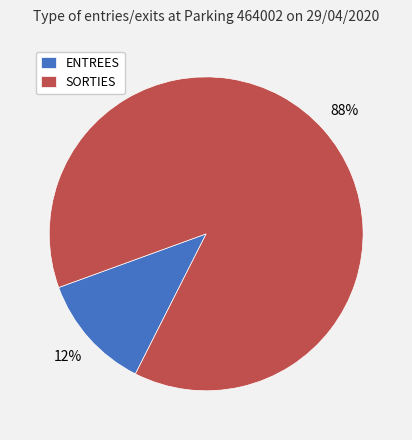

Which has a higher value, SORTIES or ENTREES?

SORTIES